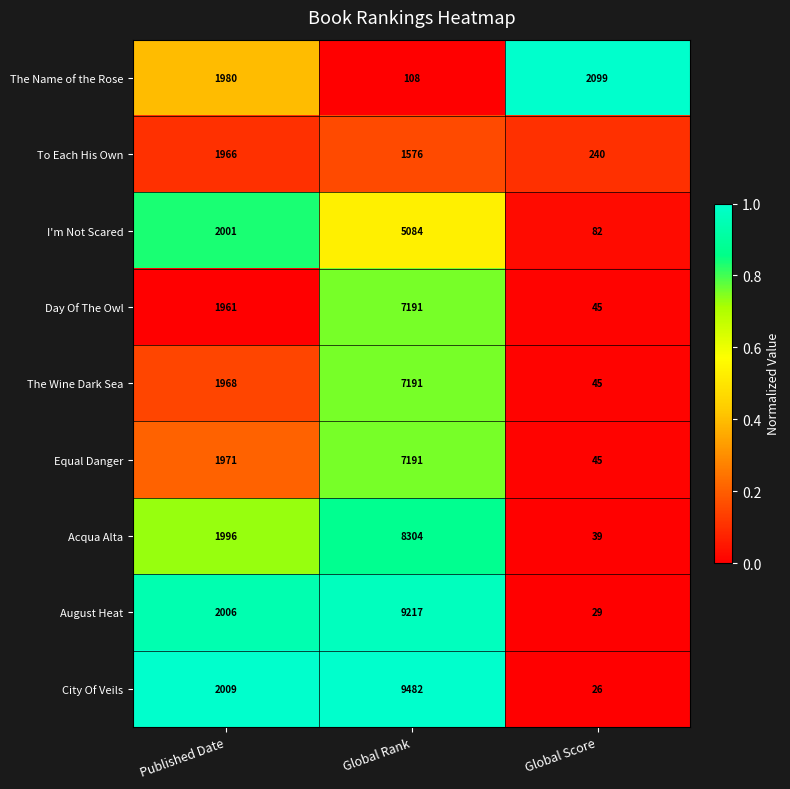

Count the Equal Danger values in the range 45 to 7191.

3